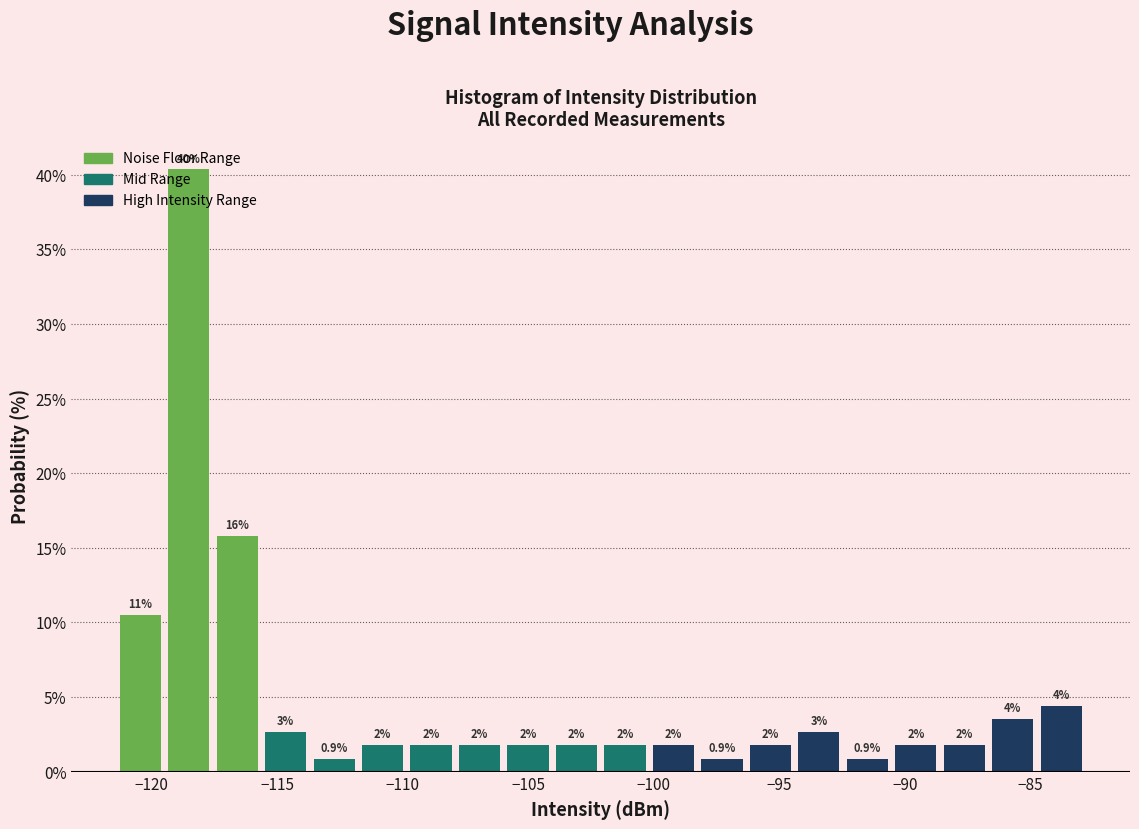

Read against the x-axis, roughly where is the centre of the tallest bar?

-118.5